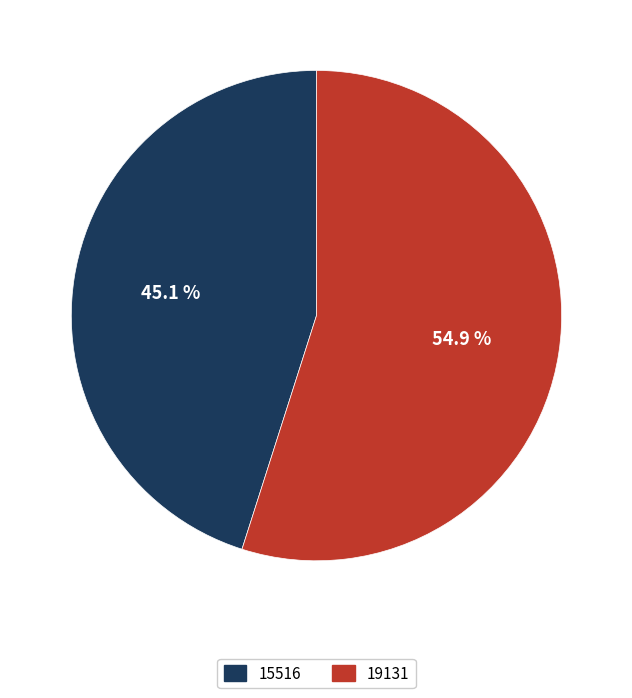

The 15516 slice represents 45% of the pie. True or false?

True